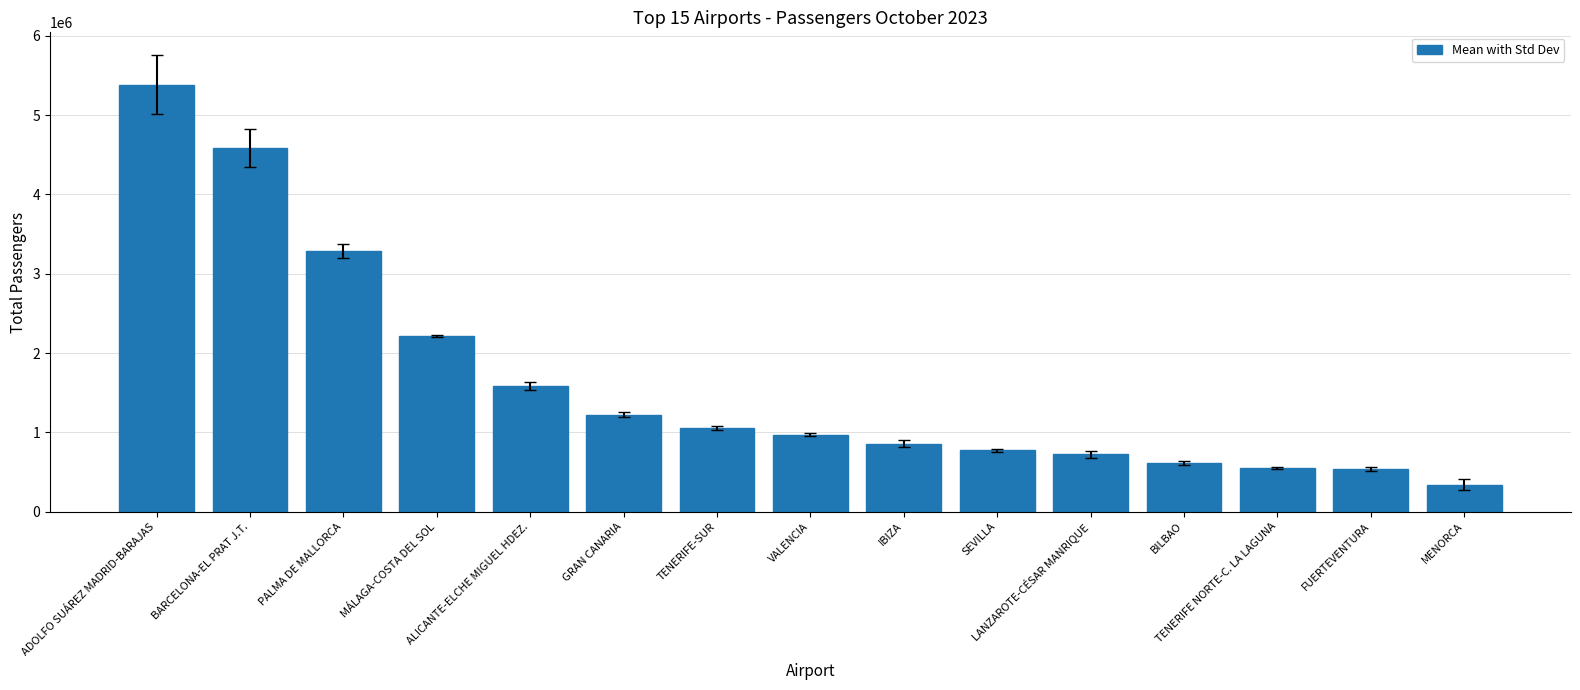

How many values are below 967432?

7